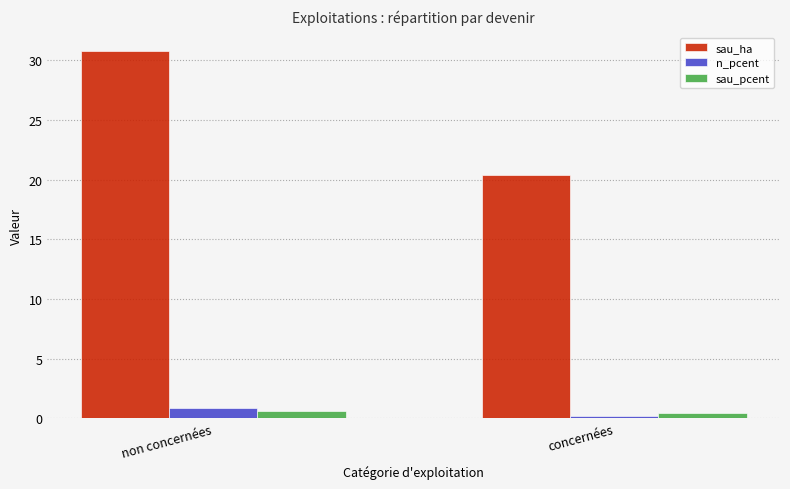

How many bars are there in total?

6